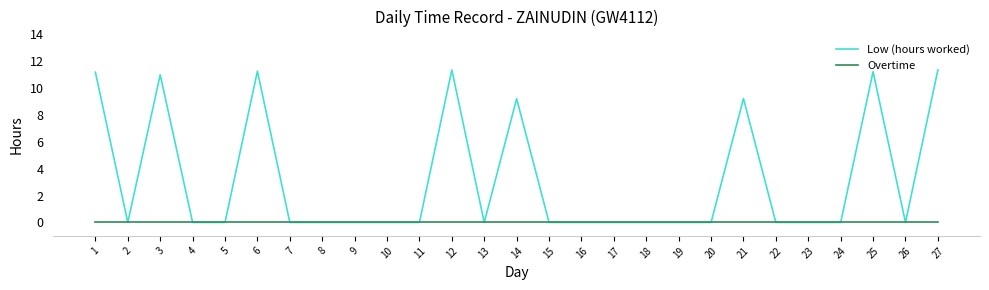

List the series in order of their overall mean, highest first.

Low (hours worked), Overtime